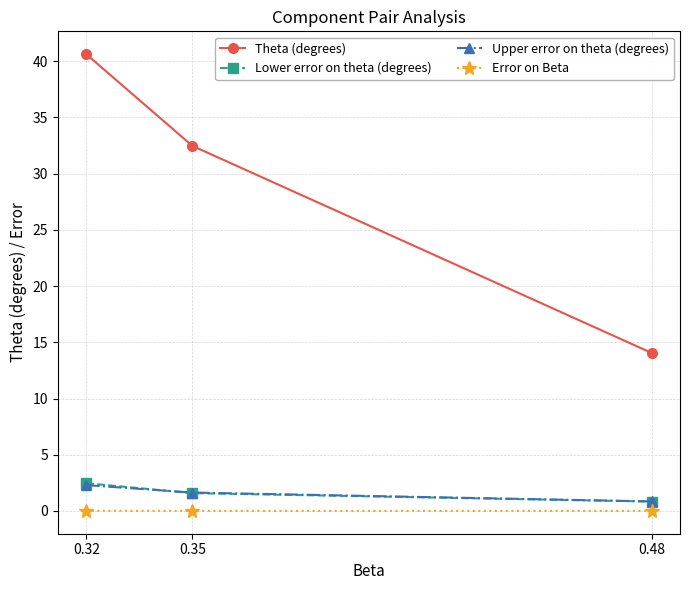

Between 0.32 and 0.35, which series saw the biggest shift?

Theta (degrees)